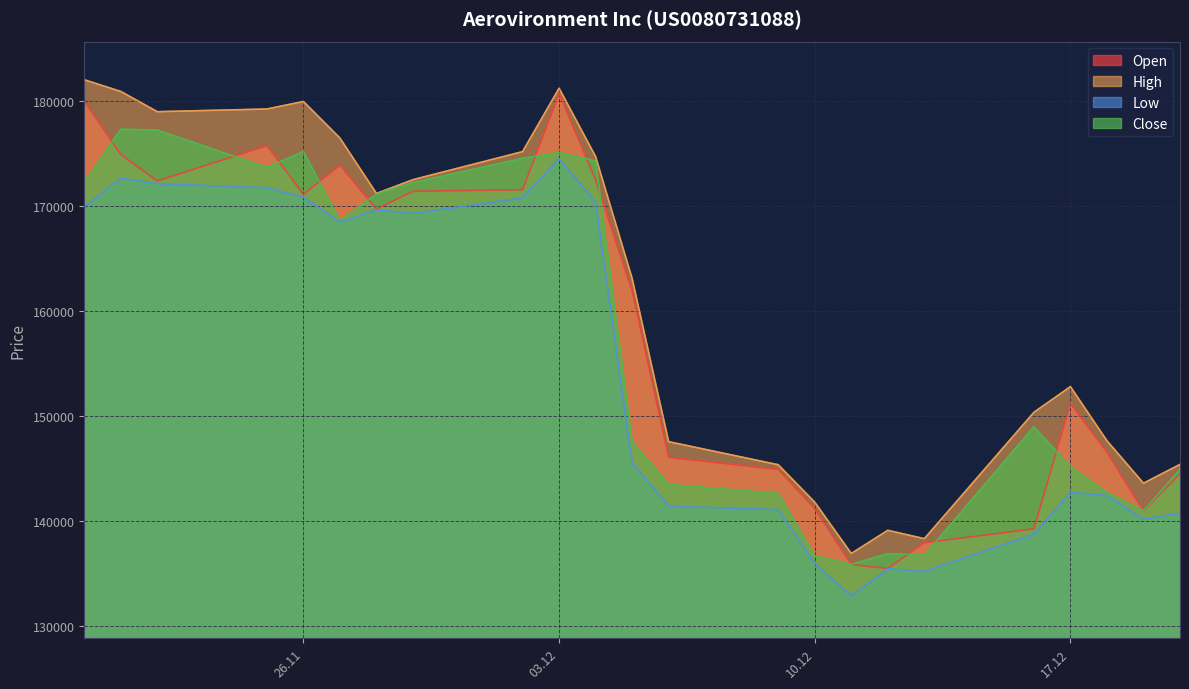

Which series has the largest total across all categories?

High